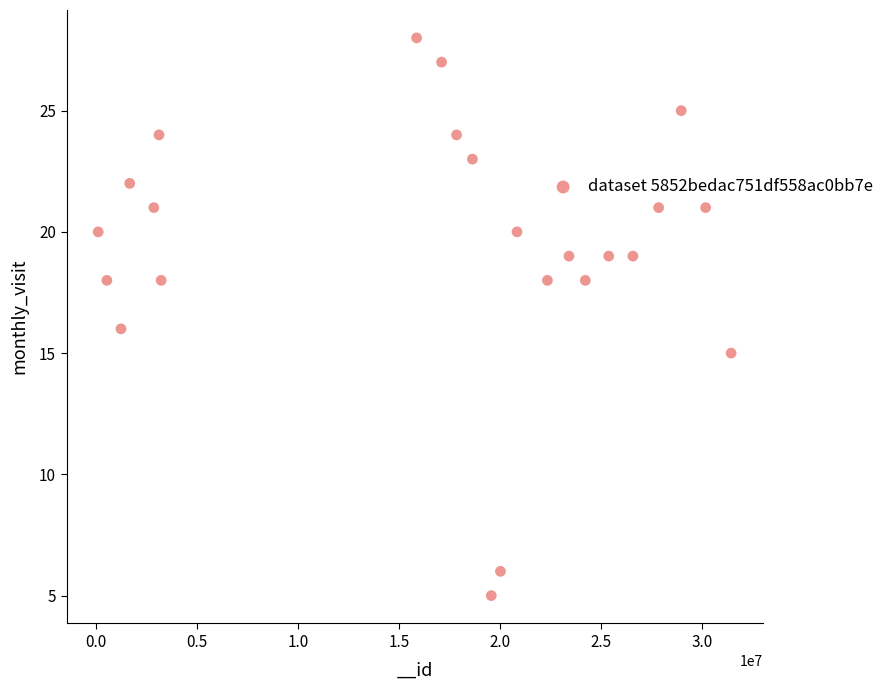

What is the range of X values (max minus min)?

31307605